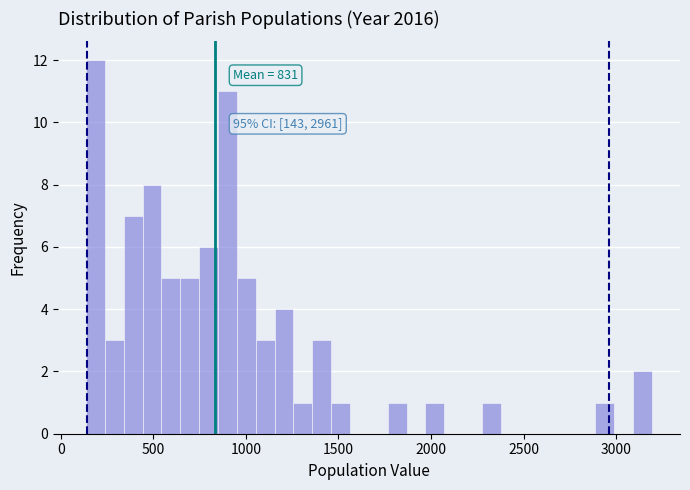

Read against the x-axis, roughly where is the centre of the tallest bar?

200